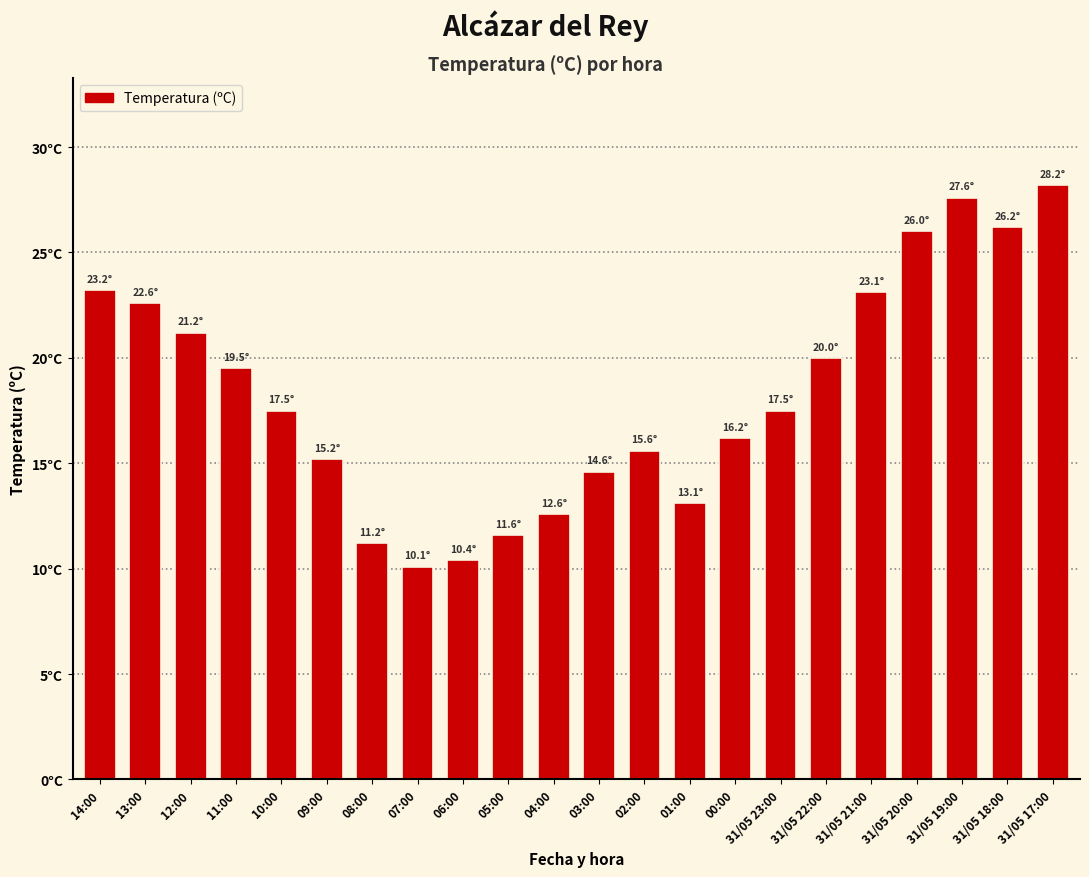

What is the average value?

18.3